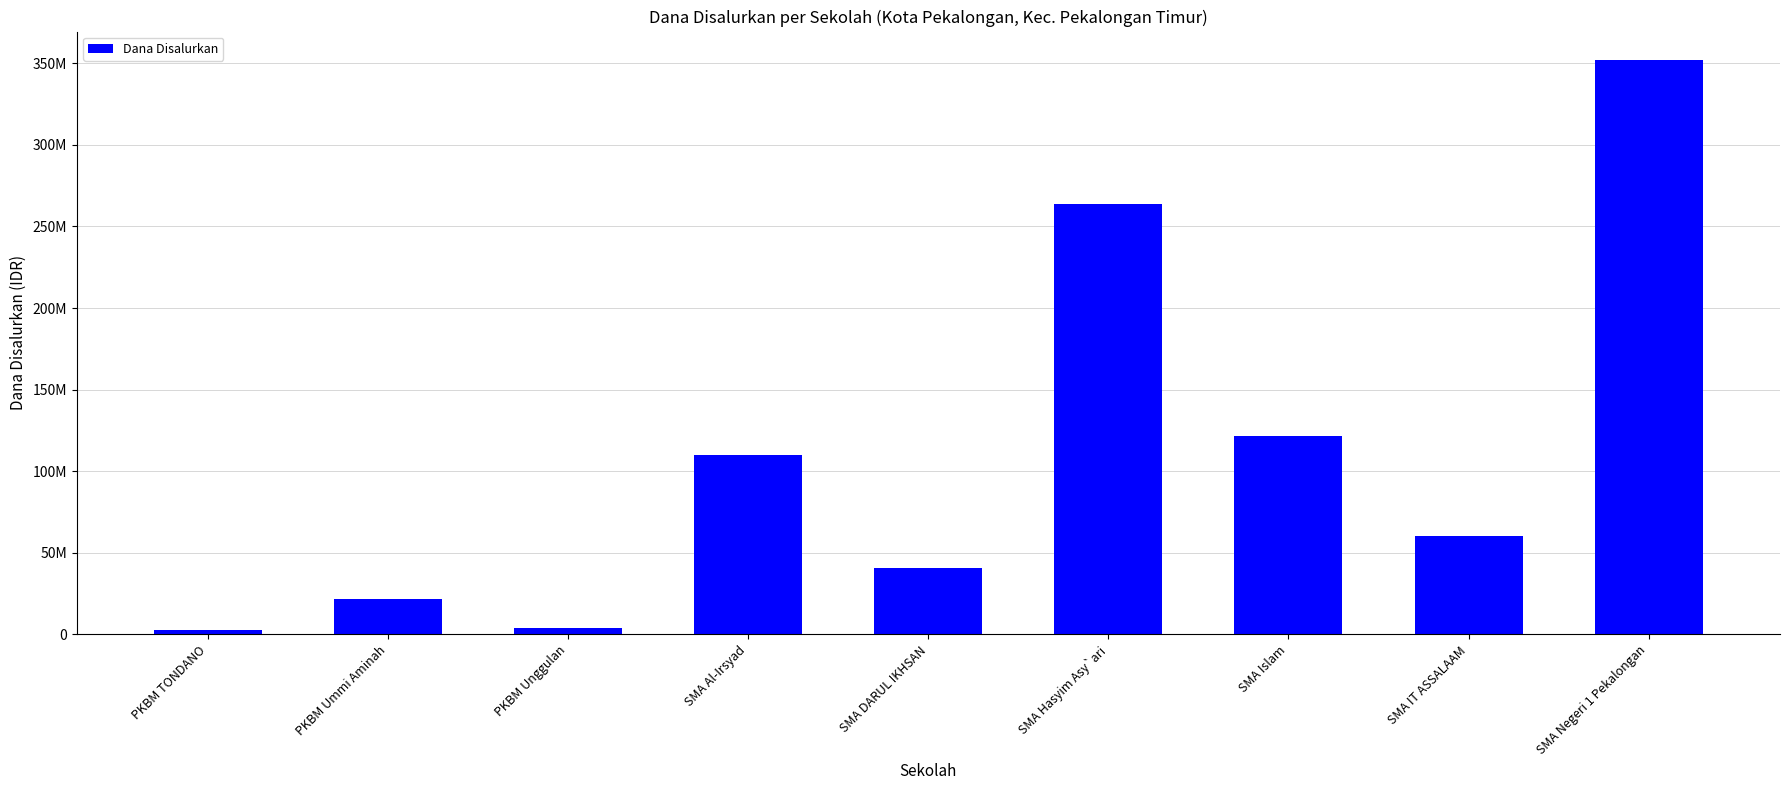

Does the chart contain any negative values?

No